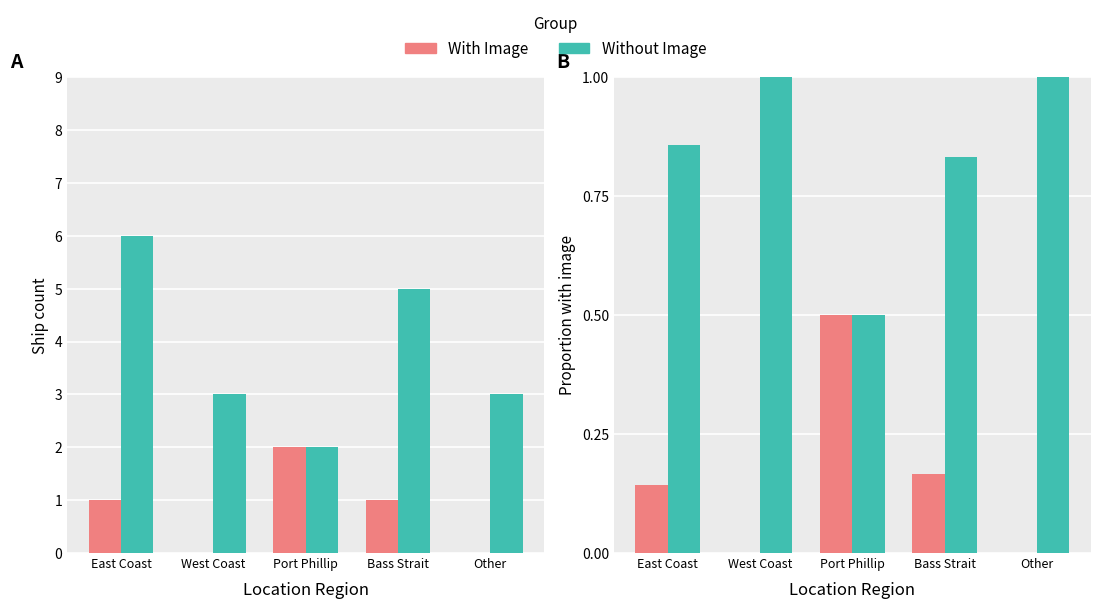

List the labels in order of With Image value, largest first.

Port Phillip, Bass Strait, East Coast, West Coast, Other